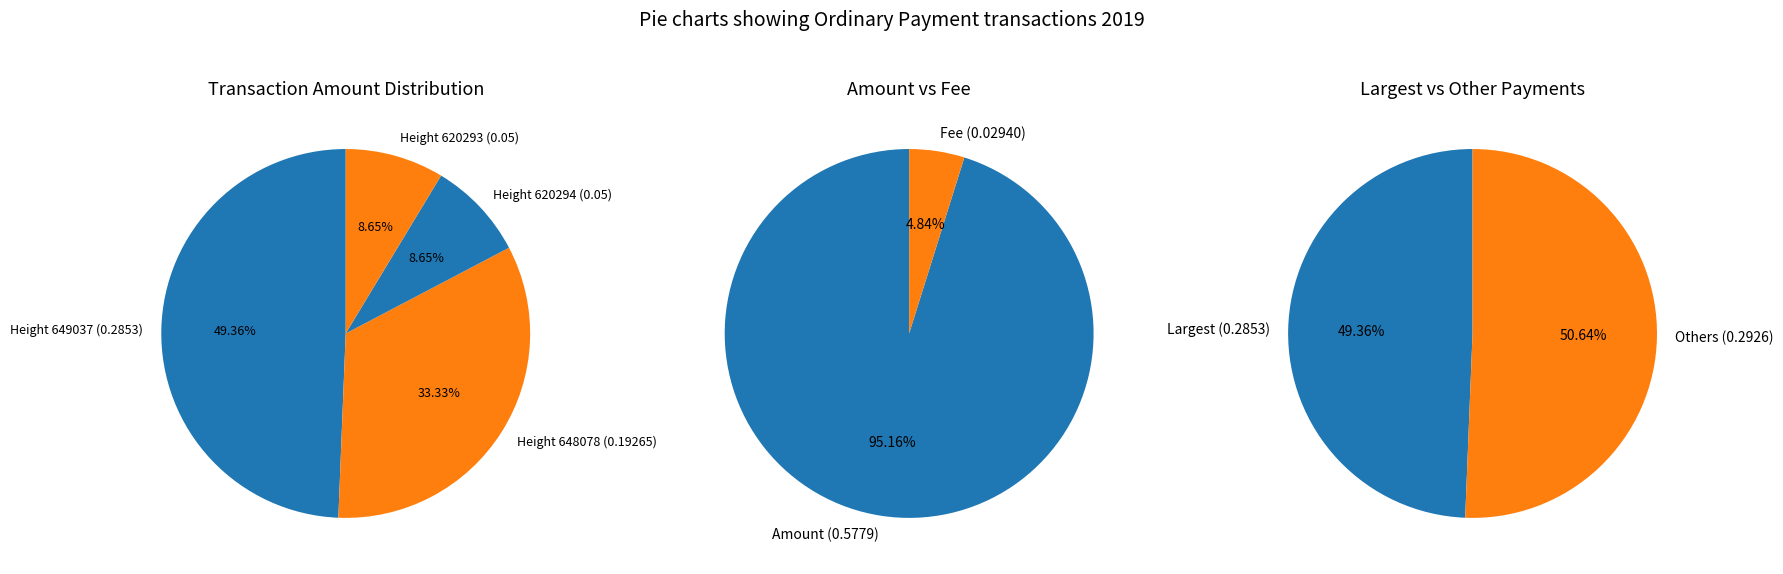

Rank the categories by value from highest to lowest.

649037, 648078, 620294, 620293